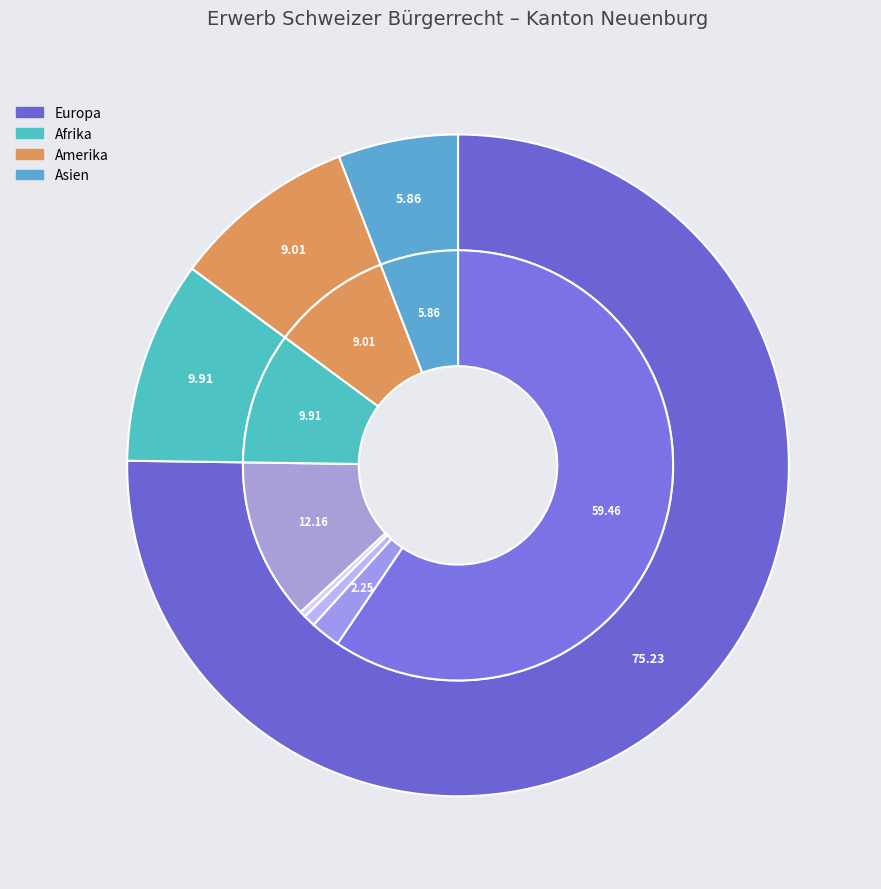

True or false: EFTA accounts for 1% of the total.

False